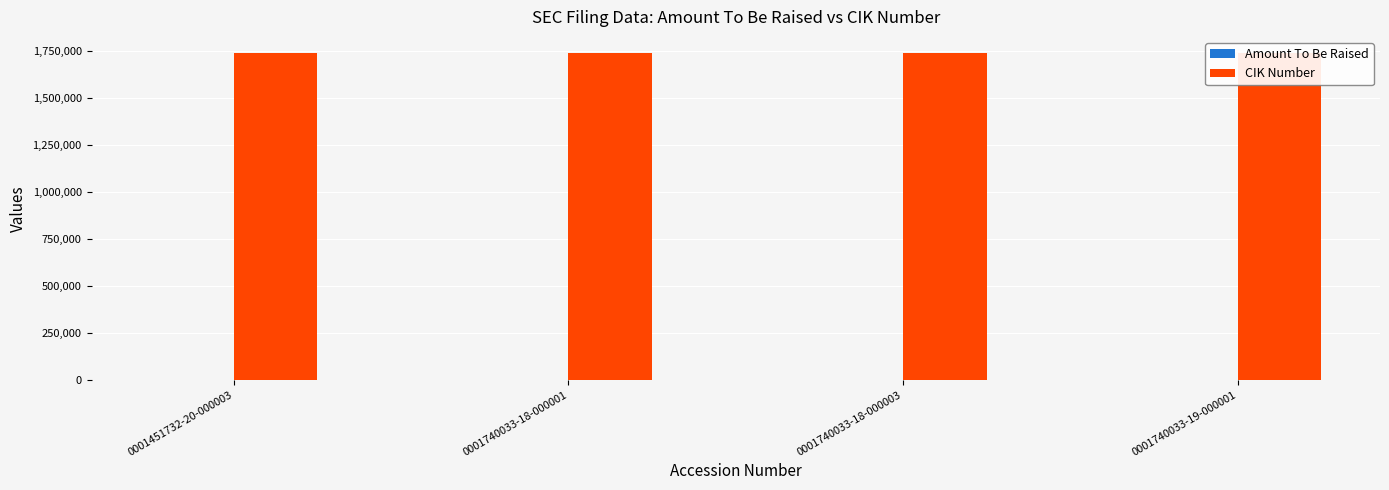

What is the maximum value shown in the chart?

1740033